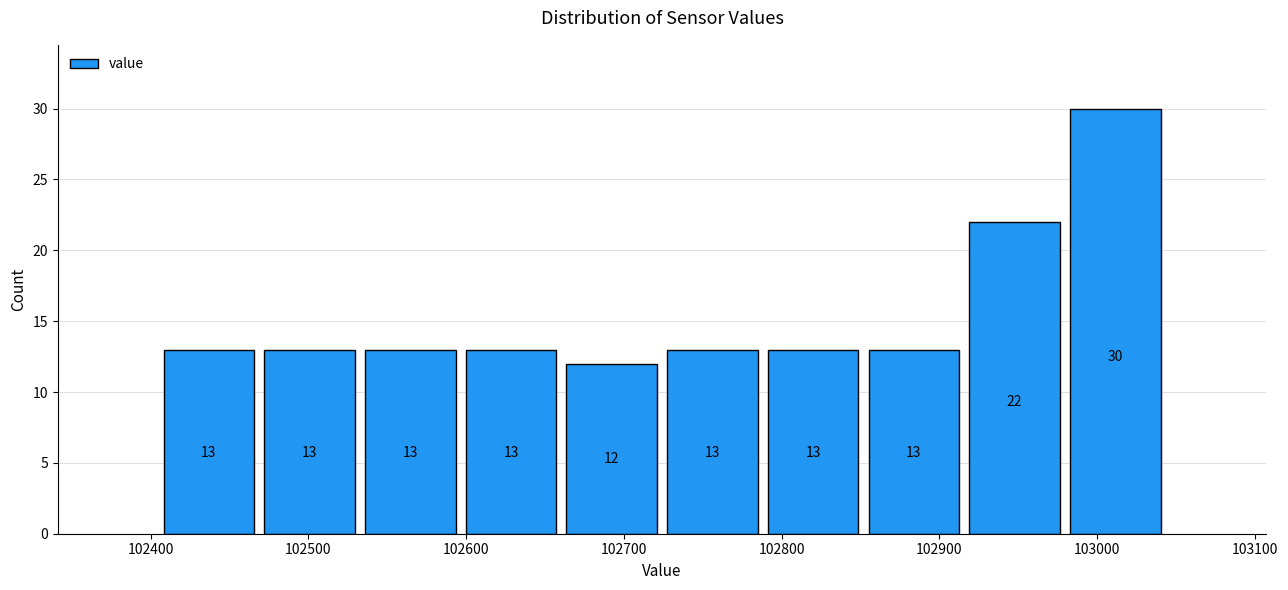

Which range on the x-axis has the tallest bar?

102980 to 103040